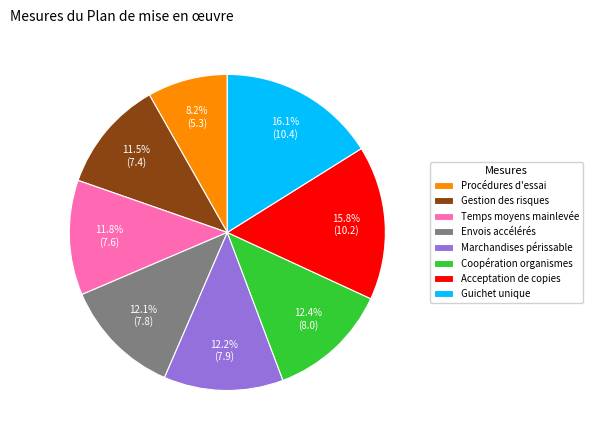

Which category has the smallest portion of the pie?

Procédures d'essai